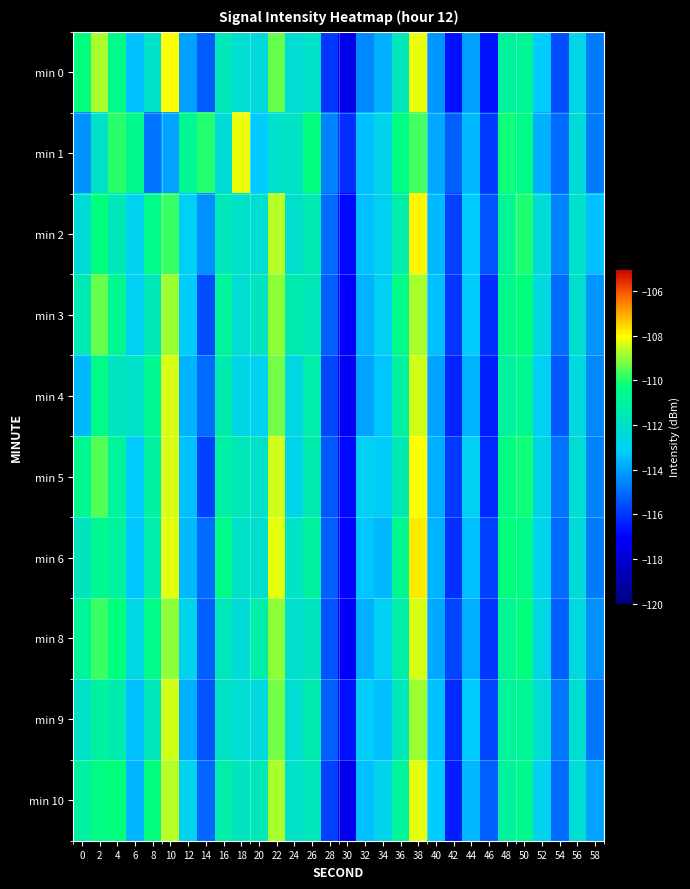

What is the smallest value displayed?

-117.5